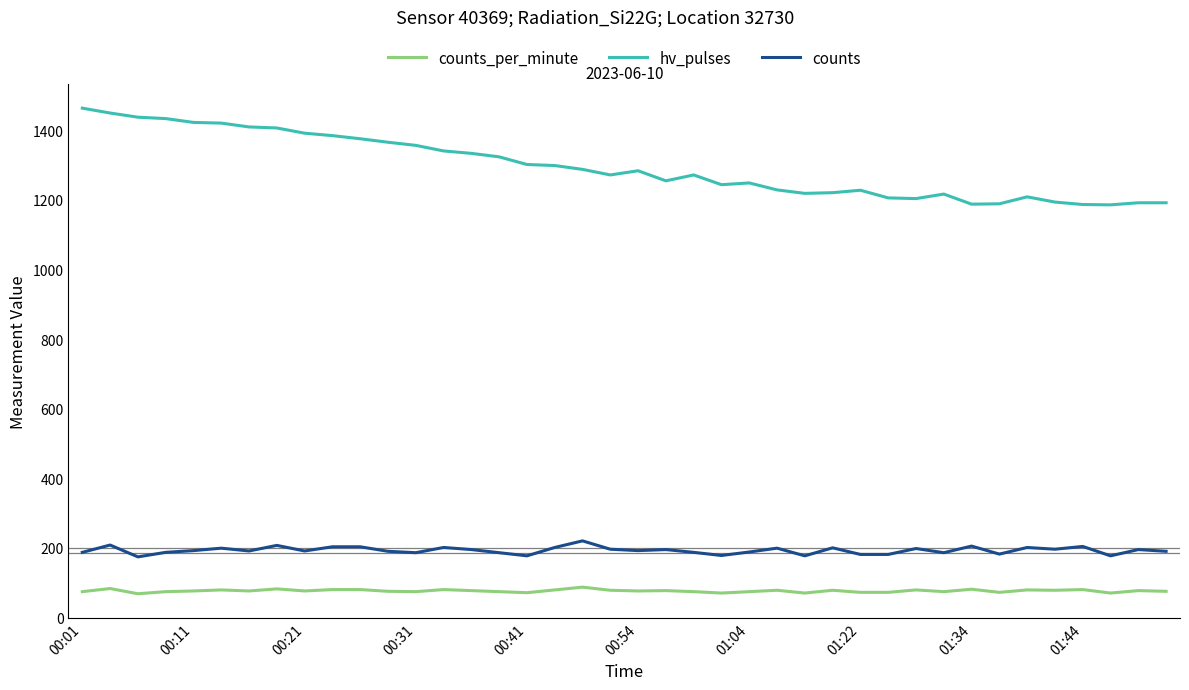

What is the minimum value shown in the chart?

68